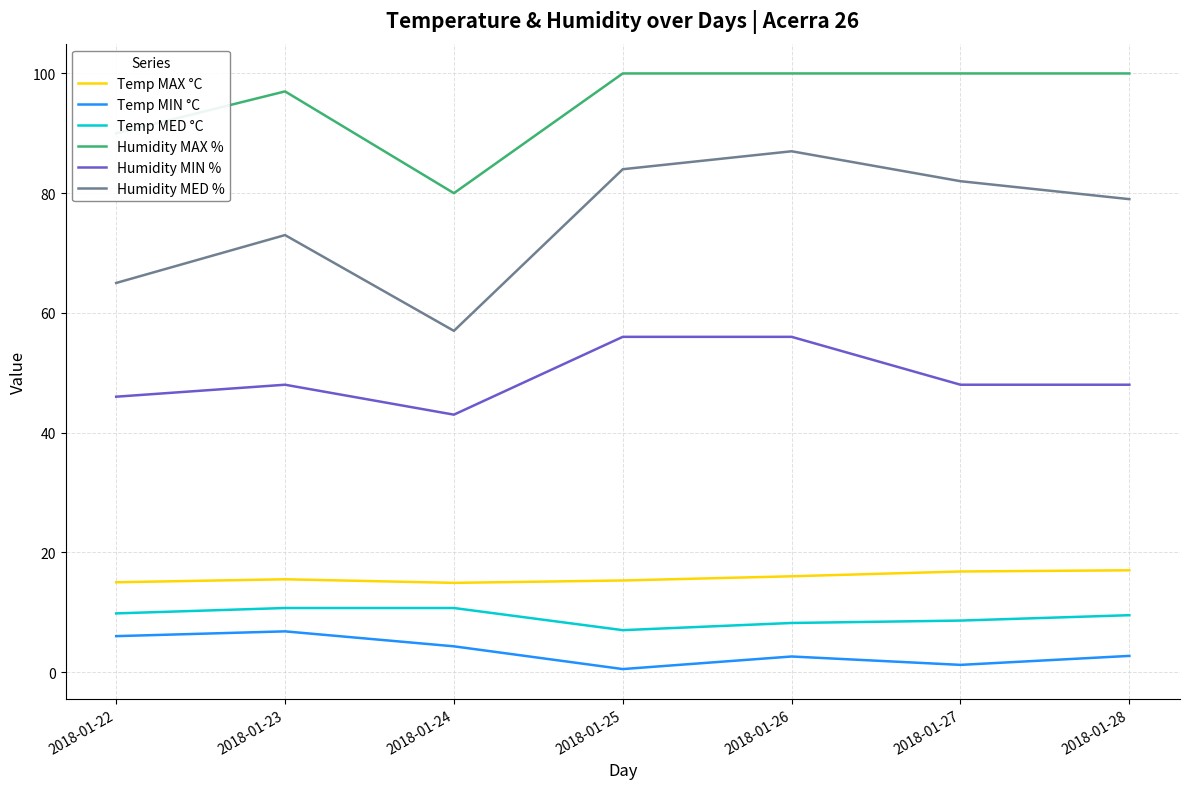

What is the minimum value shown in the chart?

0.5